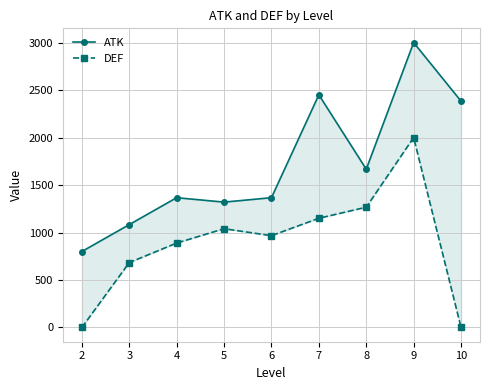

Reading left to right, extract all data points from this chart.

ATK: 2=800.0	3=1083.3	4=1366.7	5=1320.0	6=1366.7	7=2450.0	8=1666.7	9=3000.0	10=2383.3
DEF: 2=0.0	3=683.3	4=888.9	5=1040.0	6=966.7	7=1150.0	8=1266.7	9=2000.0	10=0.0